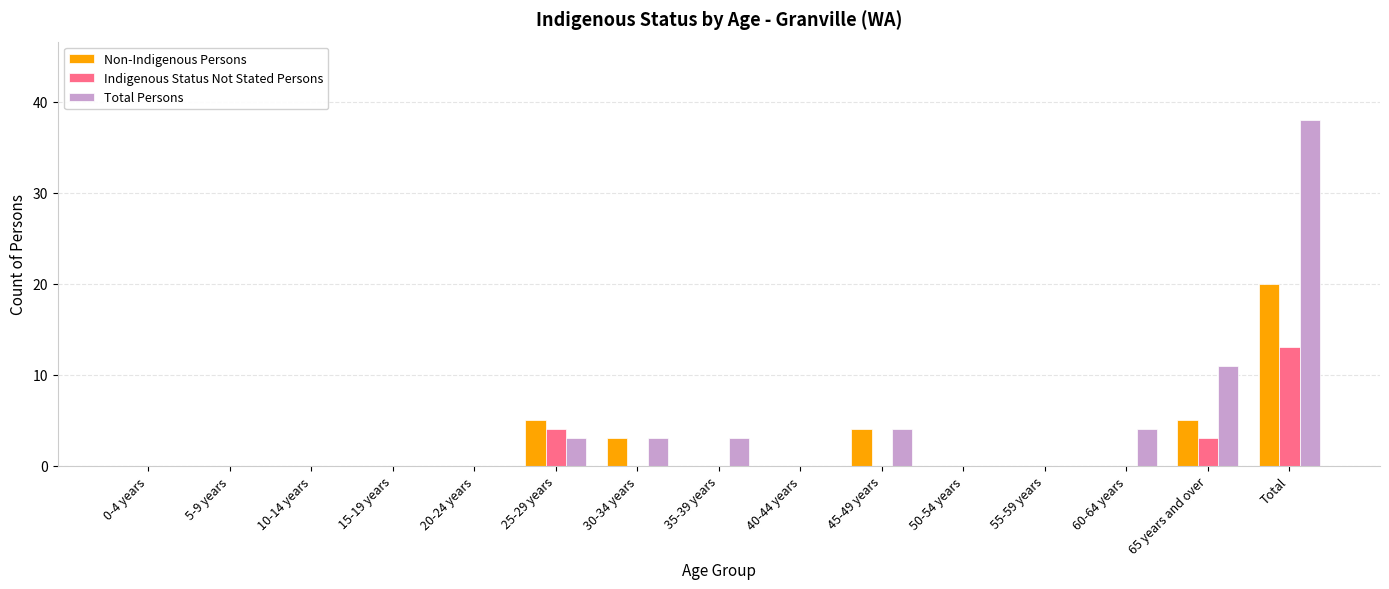

Is it true that Non-Indigenous Persons equals -12 at 60-64 years?

False